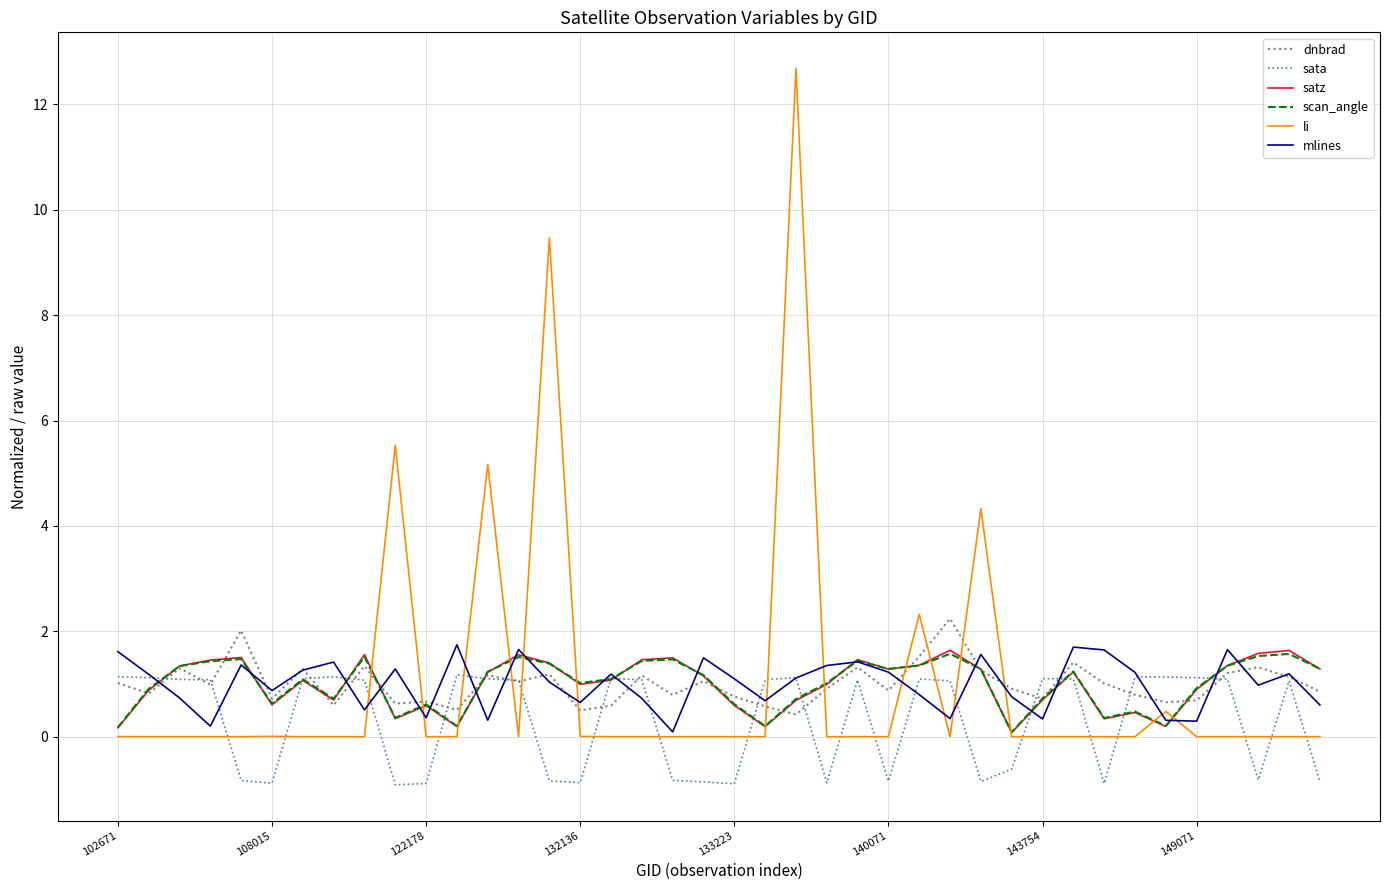

What is the minimum value shown in the chart?

-0.9